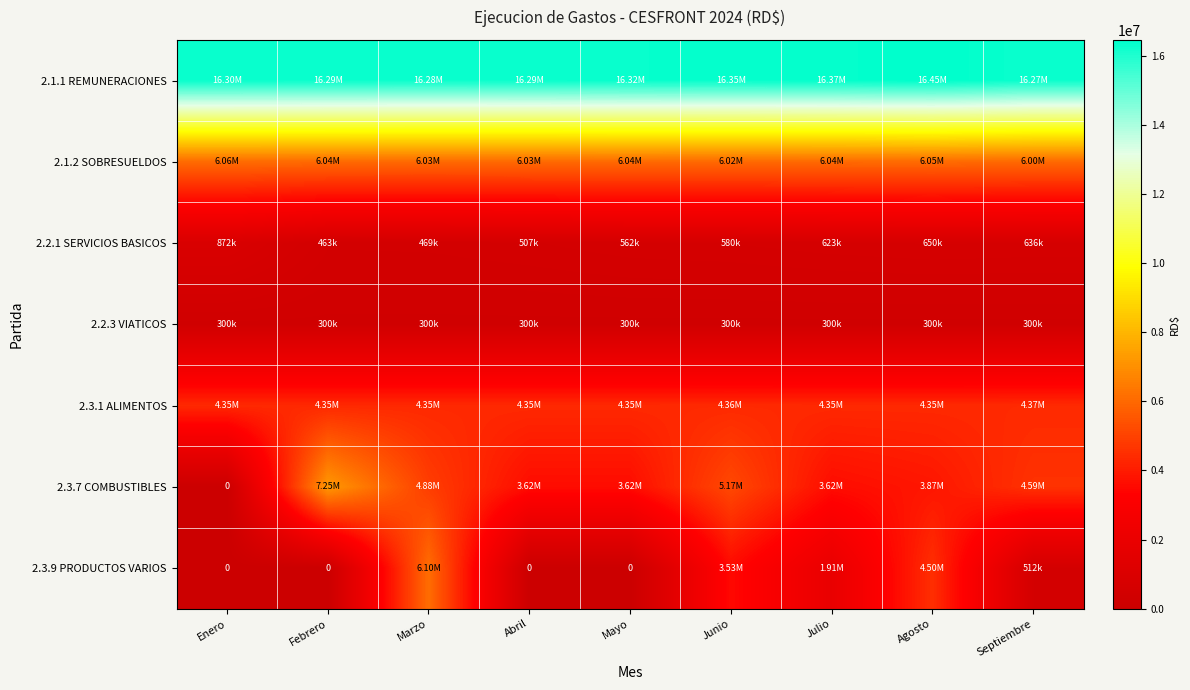

At how many categories does at least one series exceed 13242683?

9